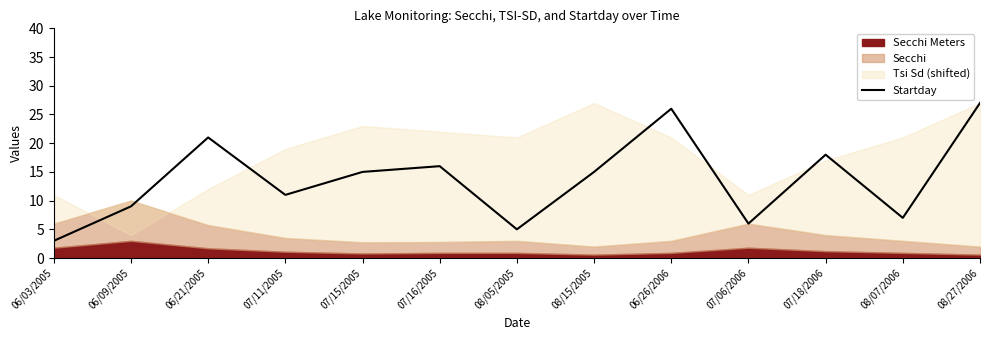

What is the difference between the maximum and minimum values?

24